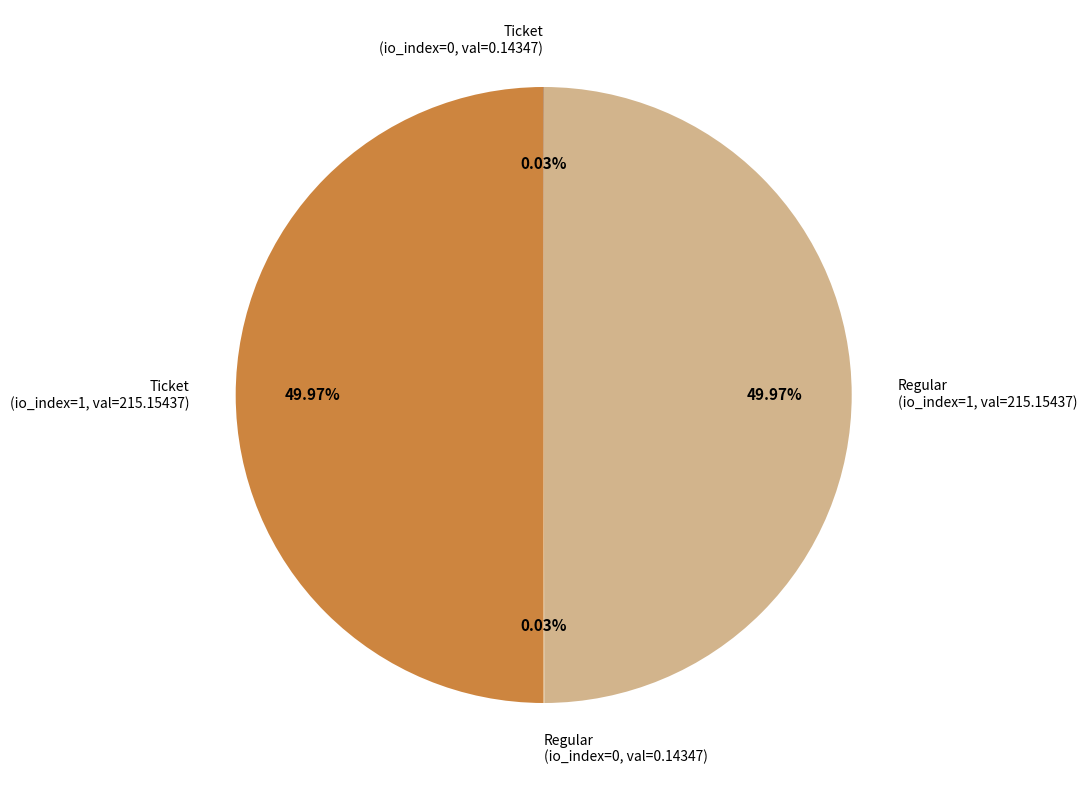

Which slice is the largest?

Ticket (io_index=1)